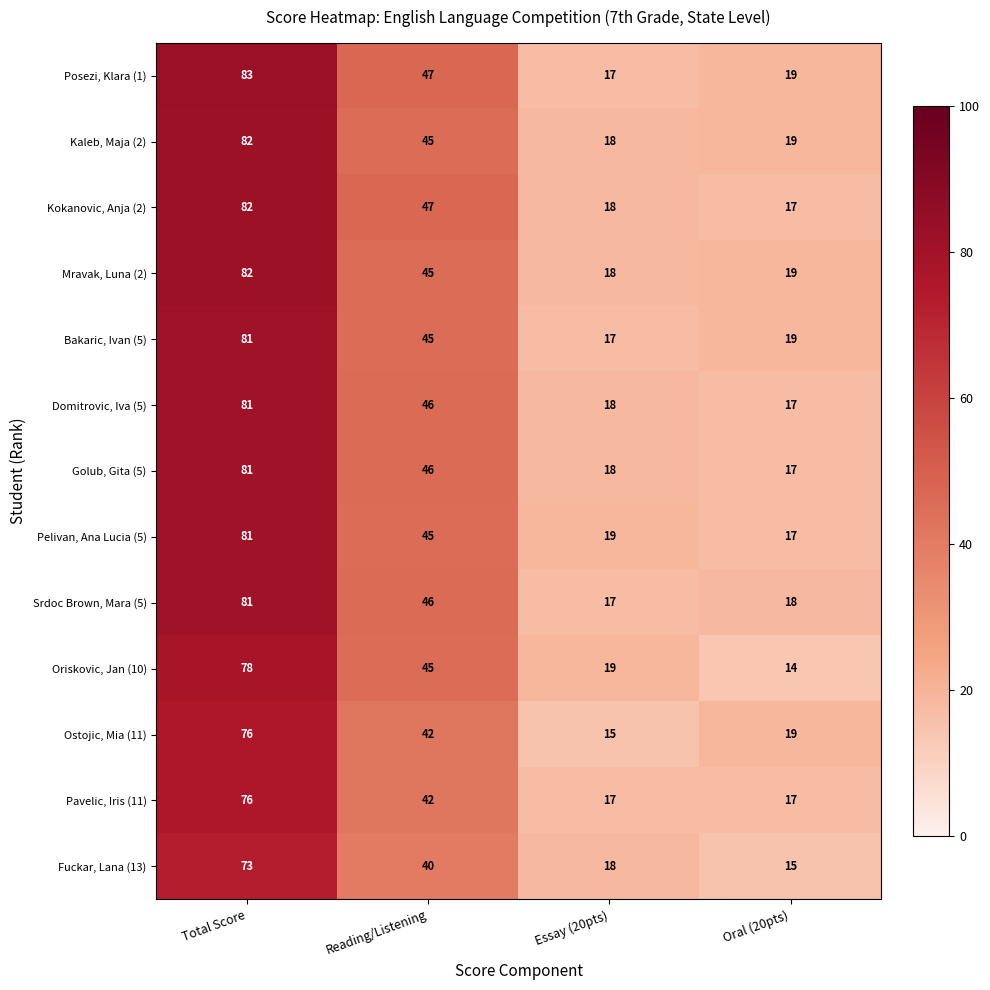

Which series has the largest total across all categories?

Posezi, Klara (1)